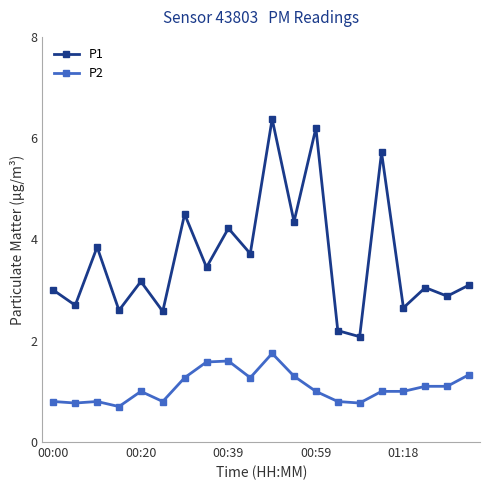

Which series has the largest total across all categories?

P1